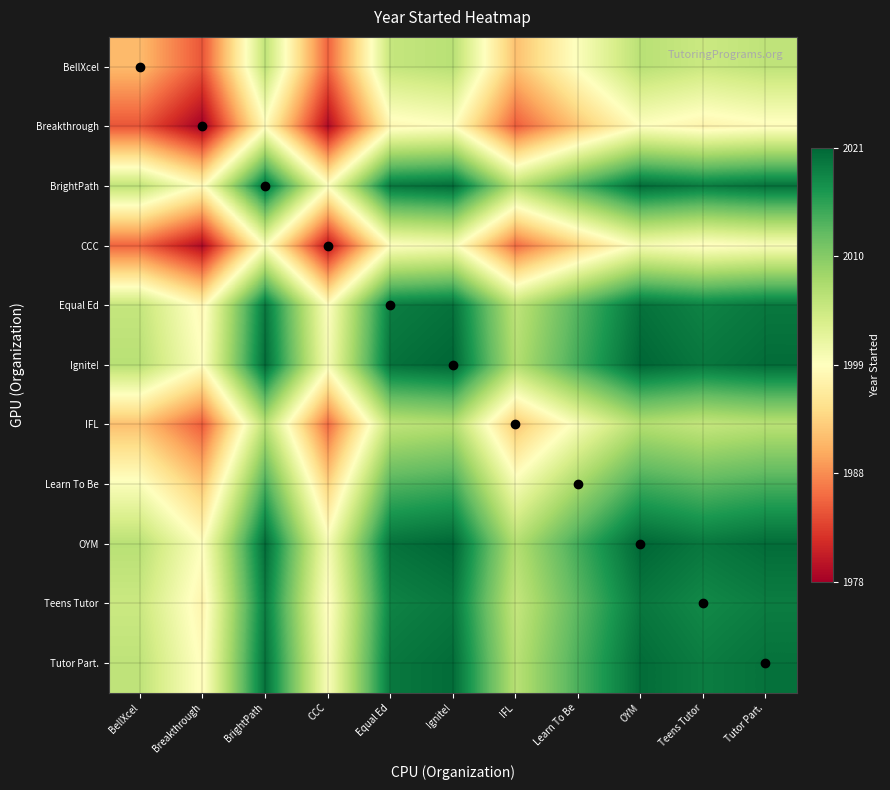

How many categories are shown in the chart?

11